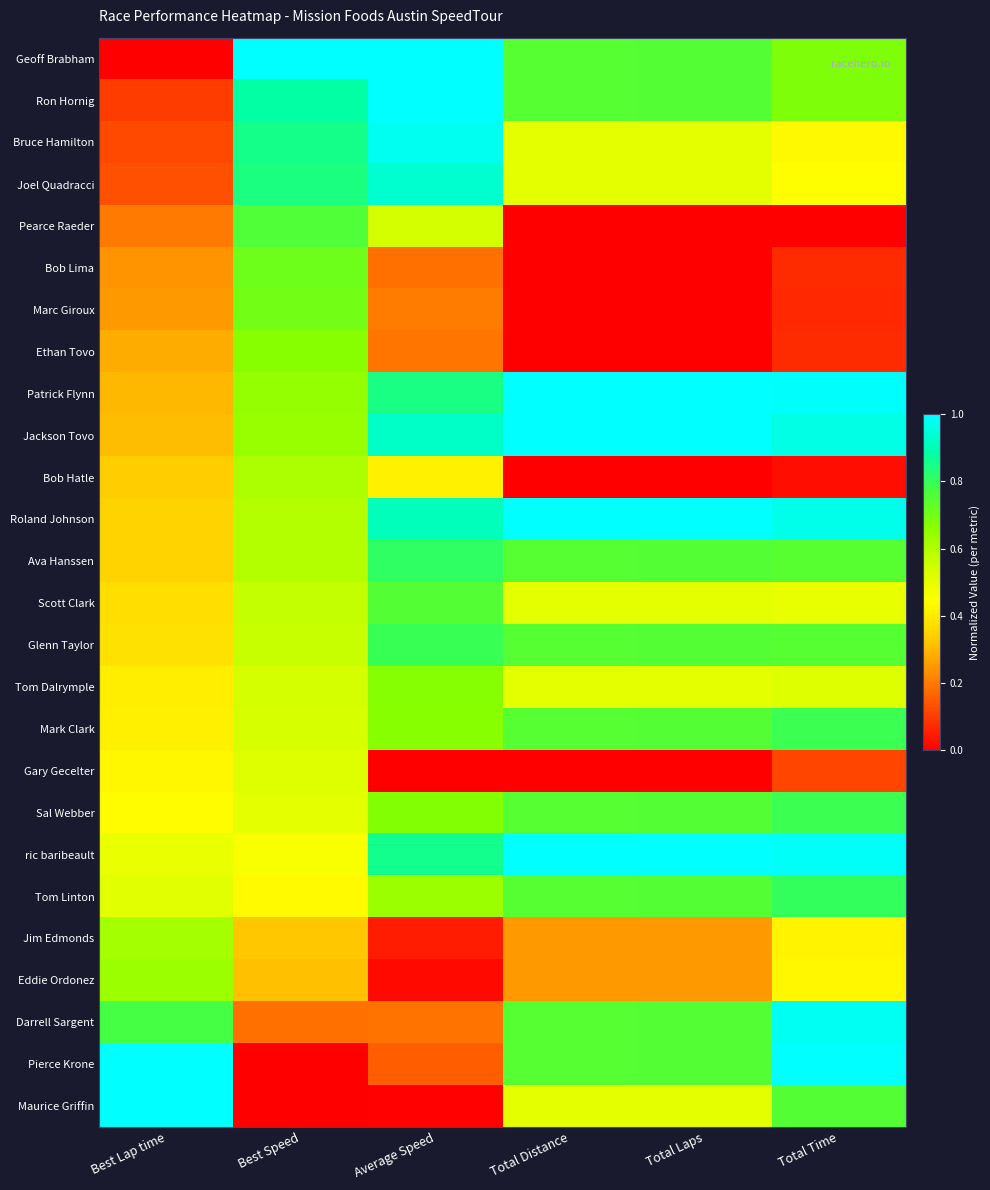

Reading left to right, what are all the values shown in this chart?

Geoff Brabham: Best Lap time=0.0	Best Speed=1.0	Average Speed=1.0	Total Distance=0.7	Total Laps=0.8	Total Time=0.7
Ron Hornig: Best Lap time=0.1	Best Speed=0.9	Average Speed=1.0	Total Distance=0.7	Total Laps=0.8	Total Time=0.7
Bruce Hamilton: Best Lap time=0.1	Best Speed=0.9	Average Speed=1.0	Total Distance=0.5	Total Laps=0.5	Total Time=0.4
Joel Quadracci: Best Lap time=0.1	Best Speed=0.8	Average Speed=0.9	Total Distance=0.5	Total Laps=0.5	Total Time=0.4
Pearce Raeder: Best Lap time=0.2	Best Speed=0.8	Average Speed=0.5	Total Distance=0.0	Total Laps=0.0	Total Time=0.0
Bob Lima: Best Lap time=0.2	Best Speed=0.7	Average Speed=0.2	Total Distance=0.0	Total Laps=0.0	Total Time=0.1
Marc Giroux: Best Lap time=0.3	Best Speed=0.7	Average Speed=0.2	Total Distance=0.0	Total Laps=0.0	Total Time=0.1
Ethan Tovo: Best Lap time=0.3	Best Speed=0.7	Average Speed=0.2	Total Distance=0.0	Total Laps=0.0	Total Time=0.1
Patrick Flynn: Best Lap time=0.3	Best Speed=0.6	Average Speed=0.8	Total Distance=1.0	Total Laps=1.0	Total Time=1.0
Jackson Tovo: Best Lap time=0.3	Best Speed=0.6	Average Speed=0.9	Total Distance=1.0	Total Laps=1.0	Total Time=1.0
Bob Hatle: Best Lap time=0.3	Best Speed=0.6	Average Speed=0.4	Total Distance=0.0	Total Laps=0.0	Total Time=0.0
Roland Johnson: Best Lap time=0.3	Best Speed=0.6	Average Speed=0.9	Total Distance=1.0	Total Laps=1.0	Total Time=1.0
Ava Hanssen: Best Lap time=0.3	Best Speed=0.6	Average Speed=0.8	Total Distance=0.7	Total Laps=0.8	Total Time=0.7
Scott Clark: Best Lap time=0.4	Best Speed=0.6	Average Speed=0.8	Total Distance=0.5	Total Laps=0.5	Total Time=0.5
Glenn Taylor: Best Lap time=0.4	Best Speed=0.6	Average Speed=0.8	Total Distance=0.7	Total Laps=0.8	Total Time=0.7
Tom Dalrymple: Best Lap time=0.4	Best Speed=0.5	Average Speed=0.7	Total Distance=0.5	Total Laps=0.5	Total Time=0.5
Mark Clark: Best Lap time=0.4	Best Speed=0.5	Average Speed=0.7	Total Distance=0.7	Total Laps=0.8	Total Time=0.8
Gary Gecelter: Best Lap time=0.4	Best Speed=0.5	Average Speed=0.0	Total Distance=0.0	Total Laps=0.0	Total Time=0.1
Sal Webber: Best Lap time=0.4	Best Speed=0.5	Average Speed=0.7	Total Distance=0.7	Total Laps=0.8	Total Time=0.8
ric baribeault: Best Lap time=0.5	Best Speed=0.5	Average Speed=0.9	Total Distance=1.0	Total Laps=1.0	Total Time=1.0
Tom Linton: Best Lap time=0.5	Best Speed=0.4	Average Speed=0.6	Total Distance=0.7	Total Laps=0.8	Total Time=0.8
Jim Edmonds: Best Lap time=0.6	Best Speed=0.3	Average Speed=0.0	Total Distance=0.2	Total Laps=0.2	Total Time=0.4
Eddie Ordonez: Best Lap time=0.6	Best Speed=0.3	Average Speed=0.0	Total Distance=0.2	Total Laps=0.2	Total Time=0.4
Darrell Sargent: Best Lap time=0.8	Best Speed=0.2	Average Speed=0.2	Total Distance=0.7	Total Laps=0.8	Total Time=1.0
Pierce Krone: Best Lap time=1.0	Best Speed=0.0	Average Speed=0.2	Total Distance=0.7	Total Laps=0.8	Total Time=1.0
Maurice Griffin: Best Lap time=1.0	Best Speed=0.0	Average Speed=0.0	Total Distance=0.5	Total Laps=0.5	Total Time=0.8